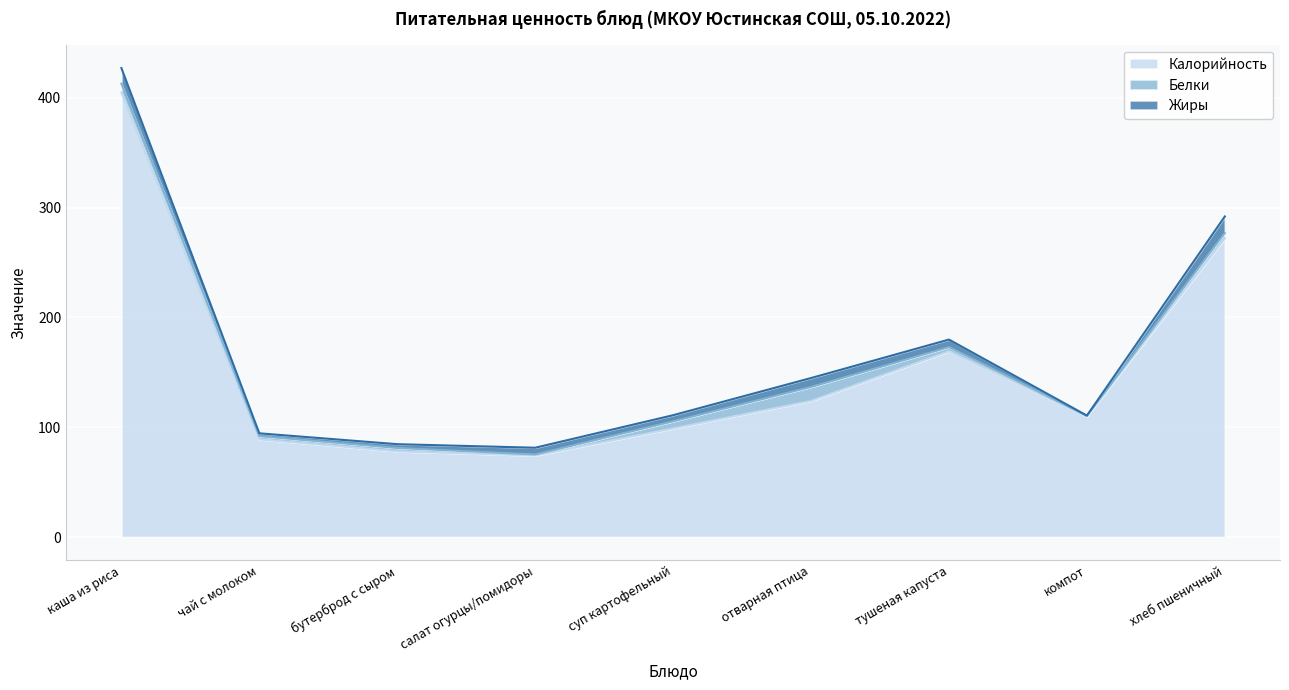

Which series has the widest spread of values?

Калорийность